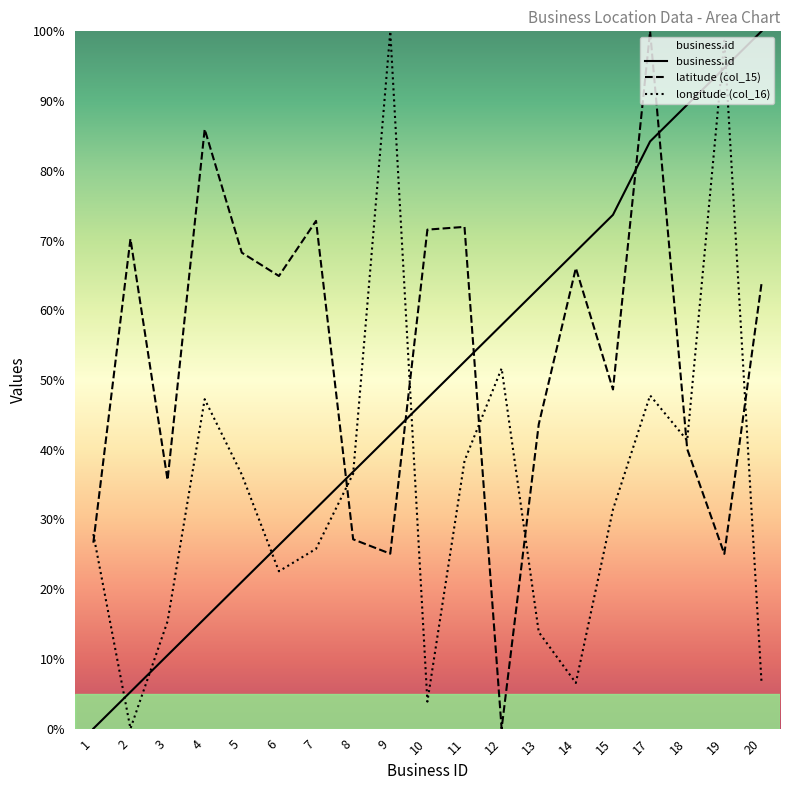

What is the average value of the latitude series?

53.0